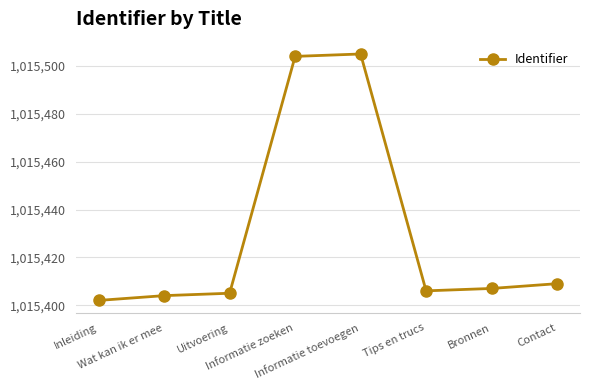

What is the difference between the second highest and minimum values?

102